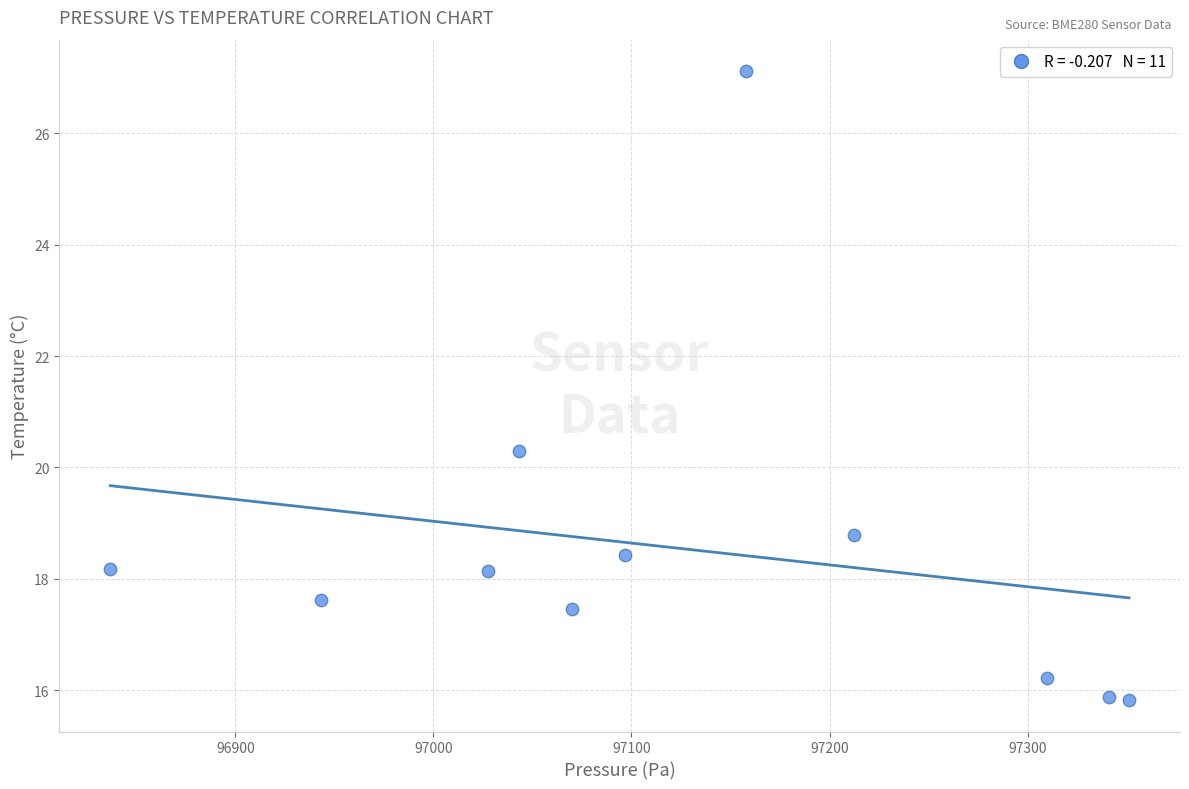

What Y value in the scatter plot is closest to 21?

20.3